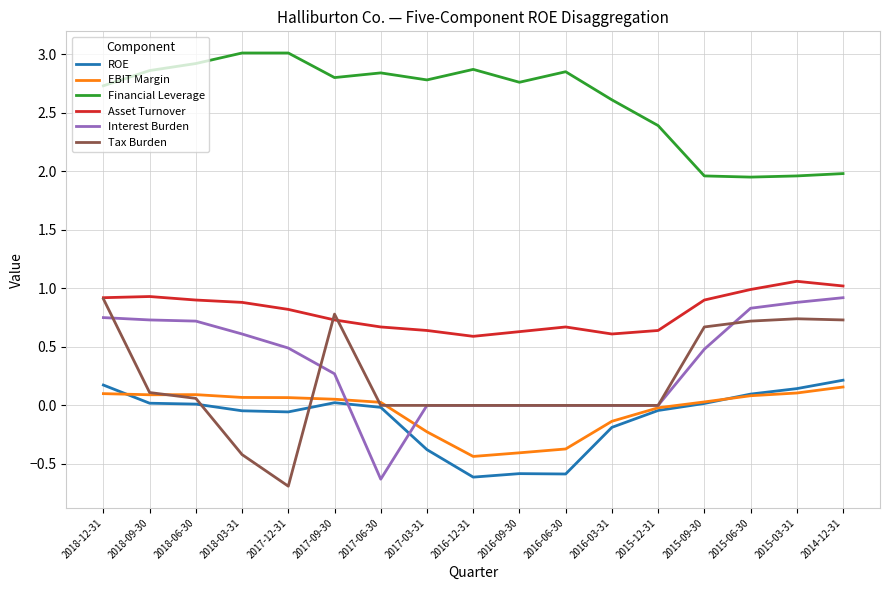

What position from the left is 2016-03-31?

12